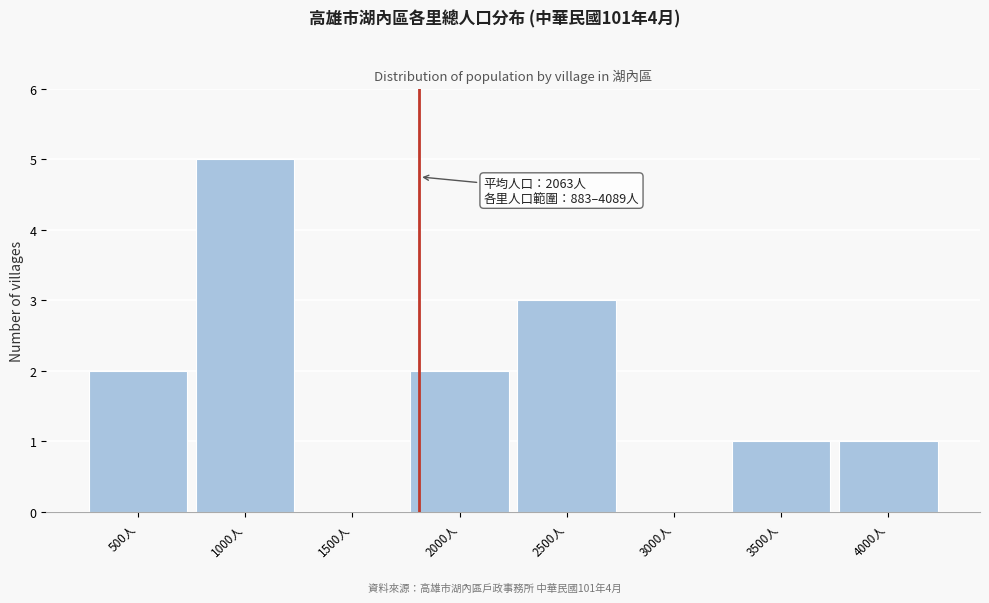

Reading left to right, extract all data points from this chart.

500人=2	1000人=5	1500人=0	2000人=2	2500人=3	3000人=0	3500人=1	4000人=1